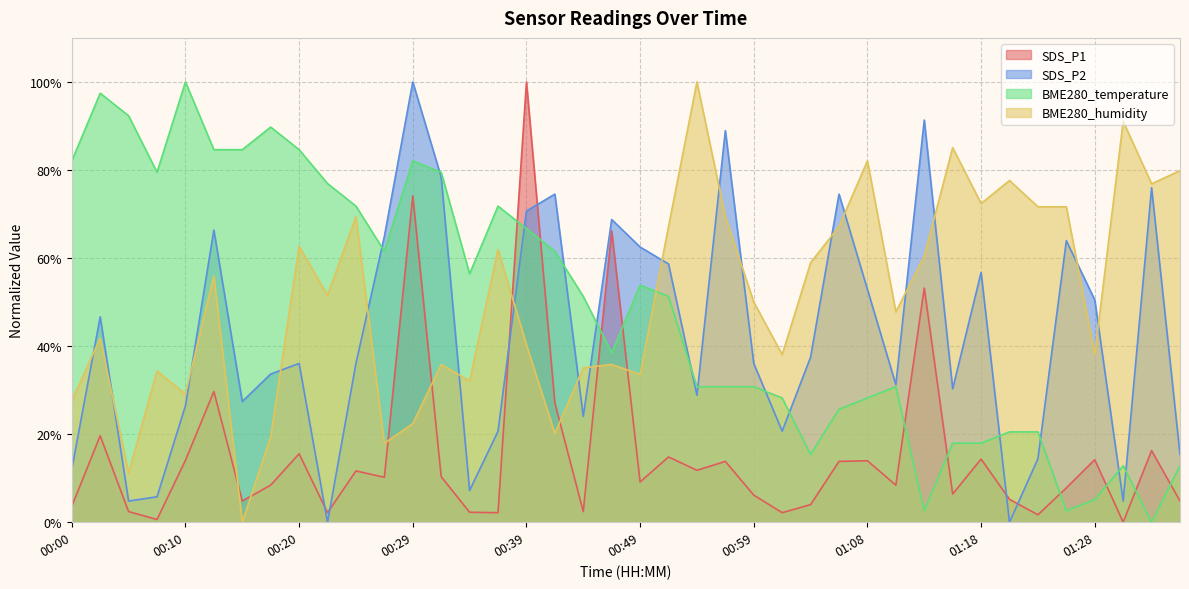

What is the difference between the SDS_P2 values at 00:15 and 00:25?

8.7